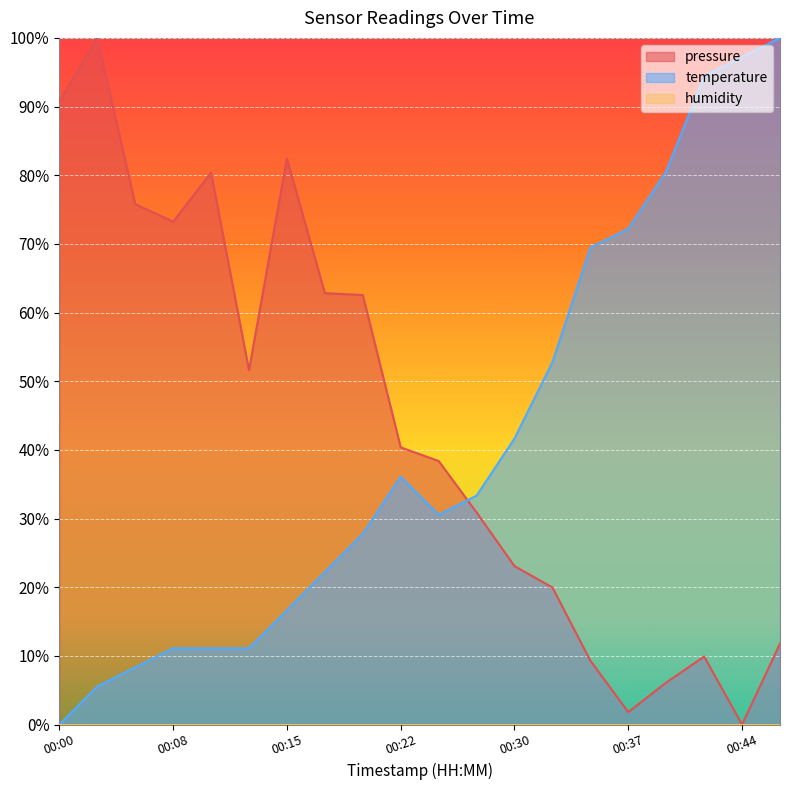

Which series has the largest total across all categories?

pressure